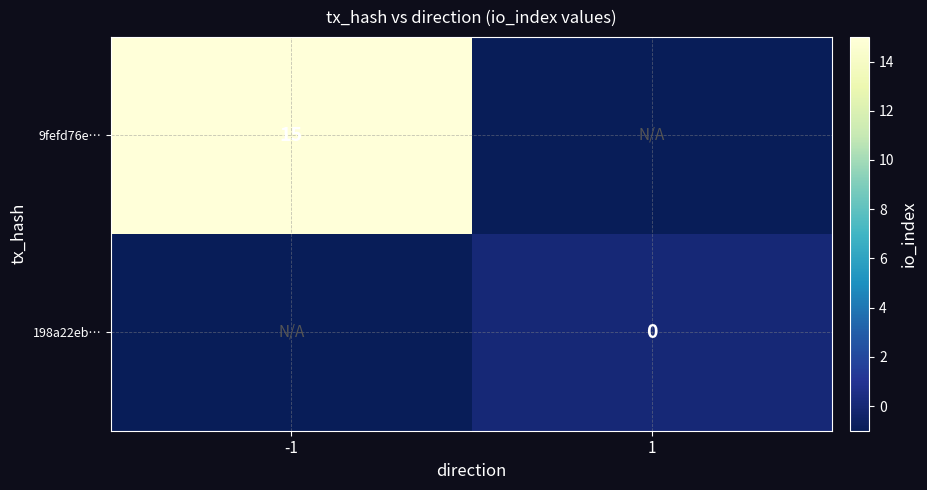

Is the value of 198a22eb… at 1 greater than the value of 9fefd76e… at -1?

No